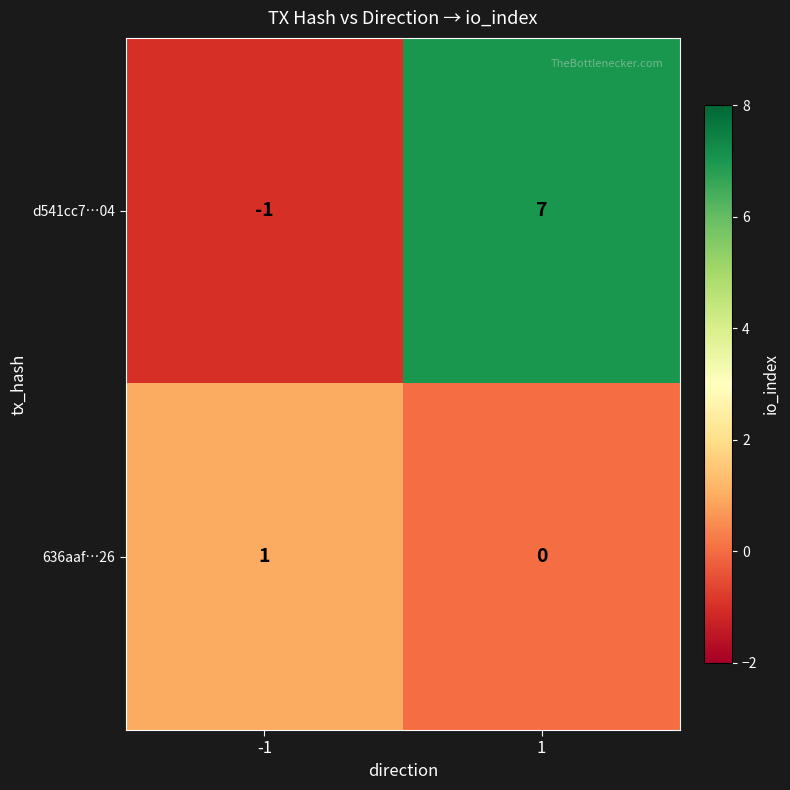

True or false: 636aaf…26 has a value of 0 at -1.

False